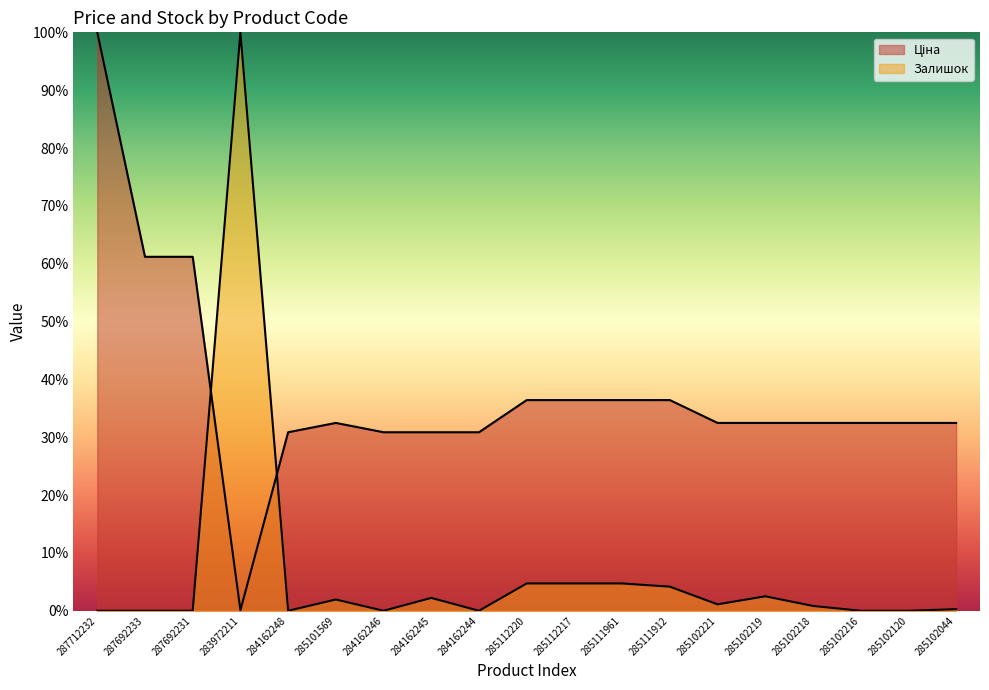

What is the sum of all Залишок values?

127.2